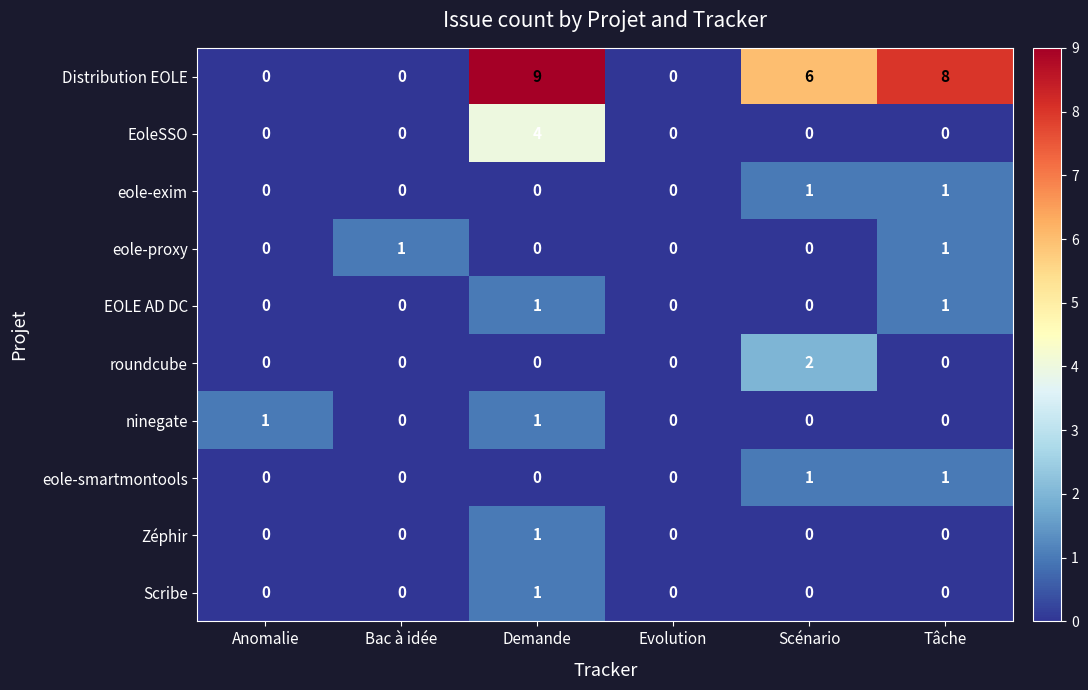

What is the maximum value shown in the chart?

9